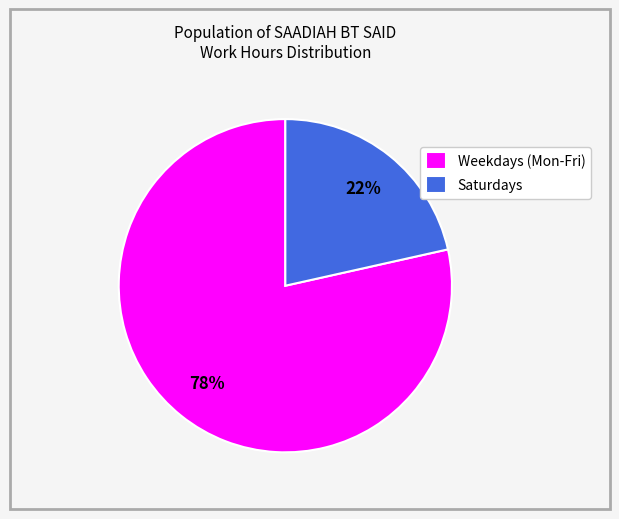

Which has a higher value, Saturdays or Weekdays (Mon-Fri)?

Weekdays (Mon-Fri)